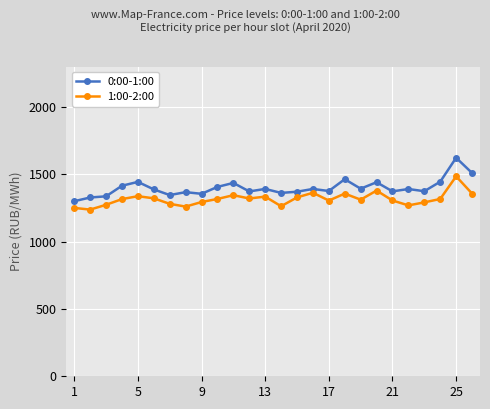

How many lines are shown in the chart?

2